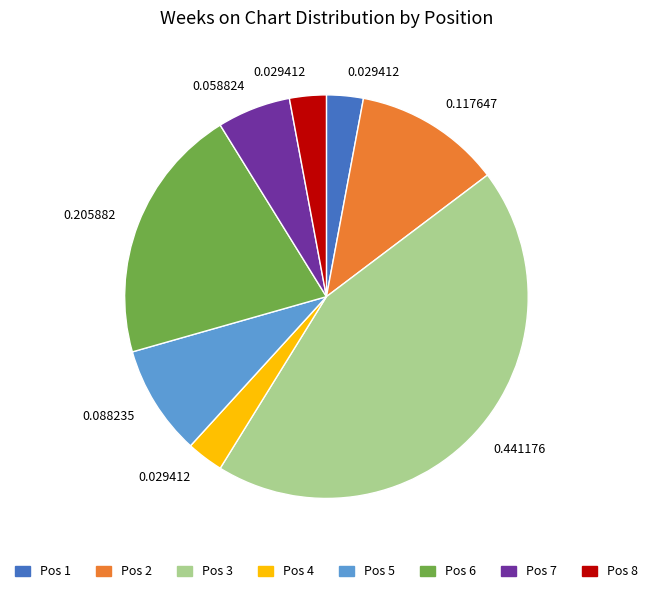

Do Pos 2 and Pos 7 together represent more than half of the pie?

No